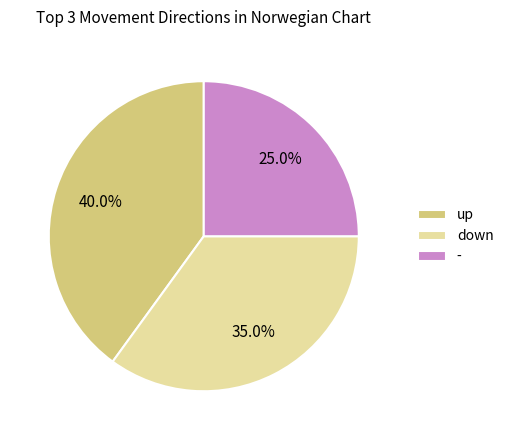

Does any single category account for the majority?

No